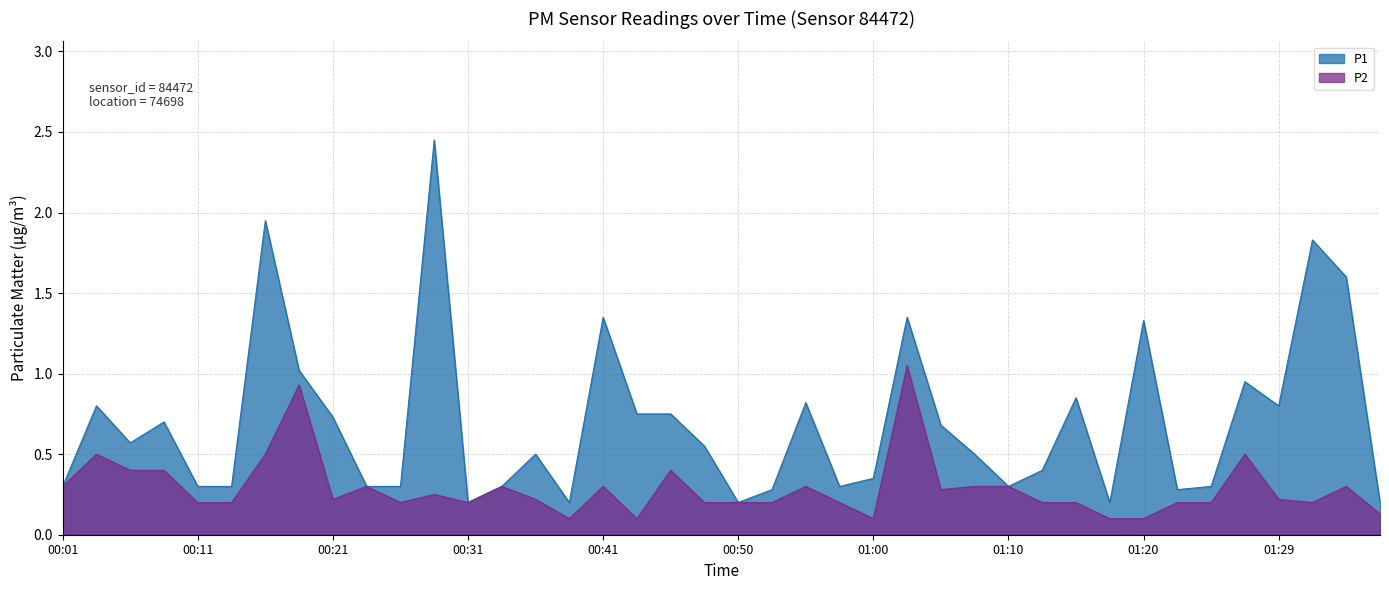

Which series has the largest total across all categories?

P1